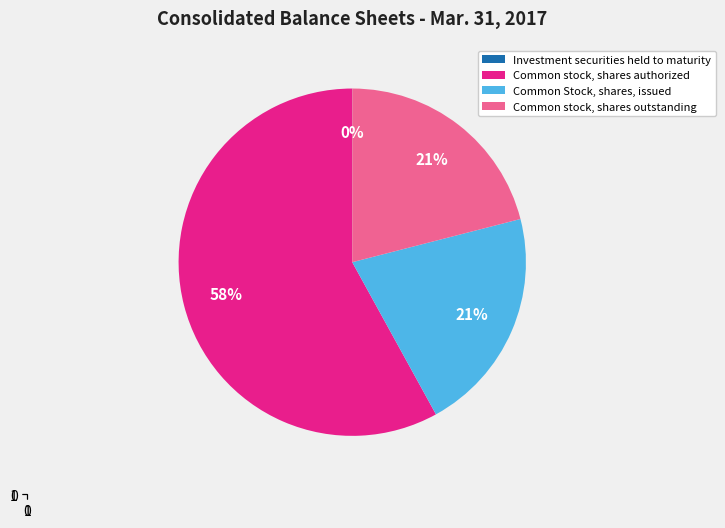

Does Common stock, shares outstanding account for over 50% of the chart?

No